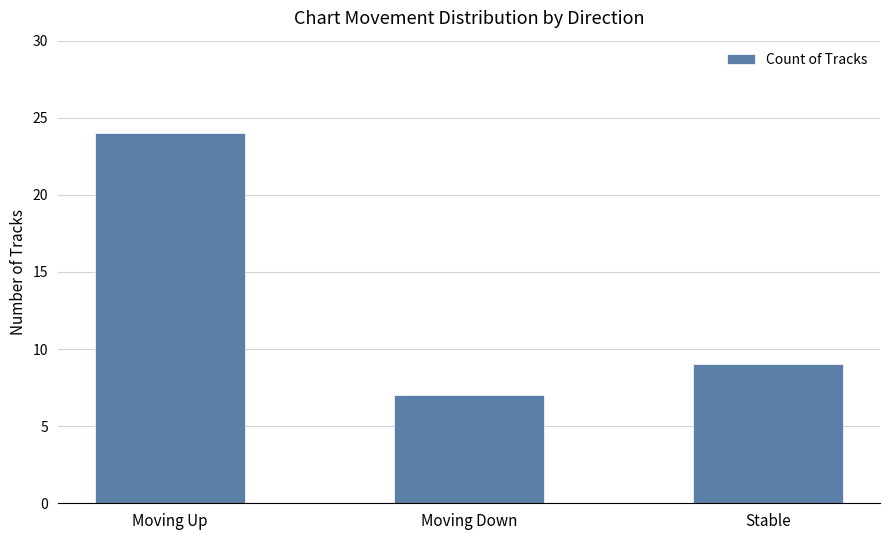

How many bars are there in total?

3